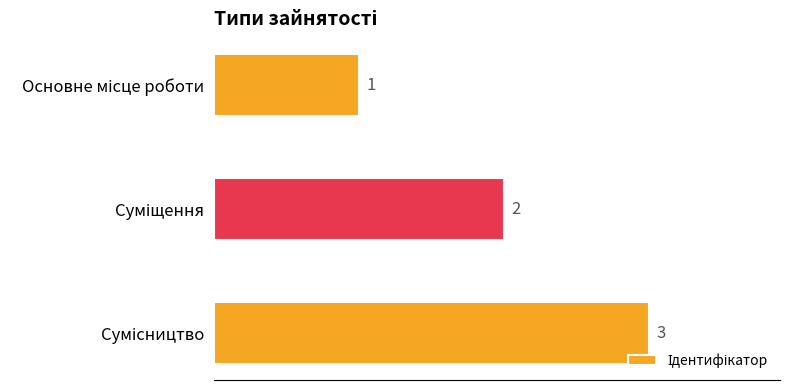

What is the greatest value displayed?

3